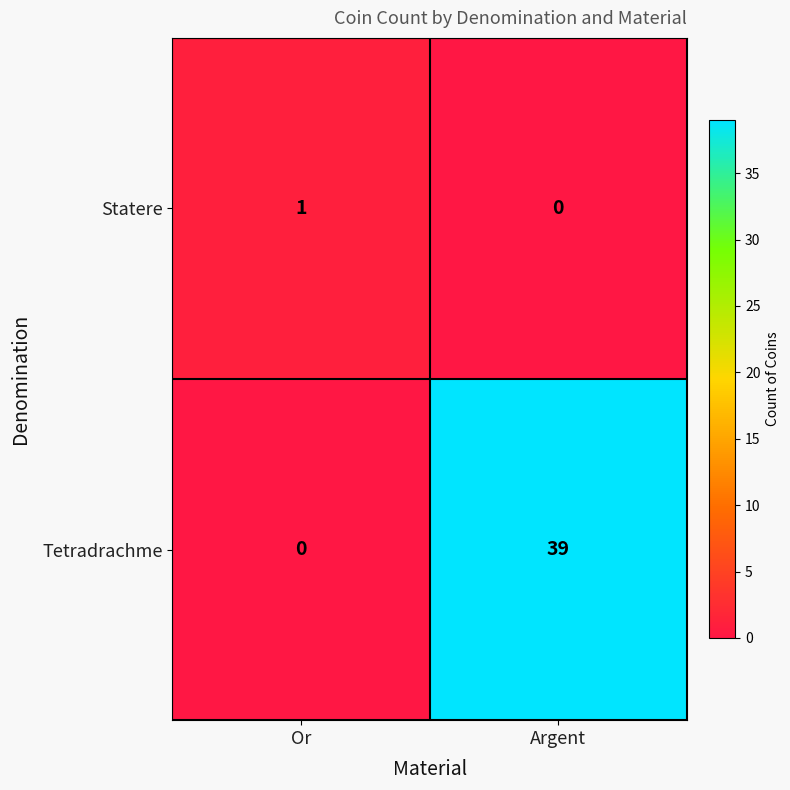

At which label does Tetradrachme reach its peak?

Argent